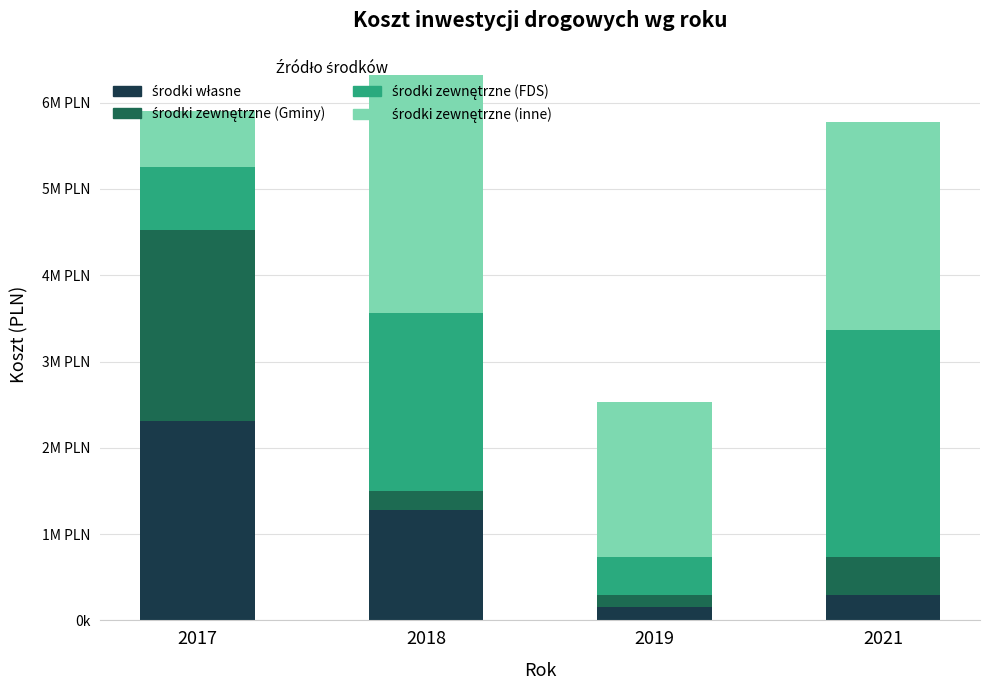

Does the chart contain any negative values?

No